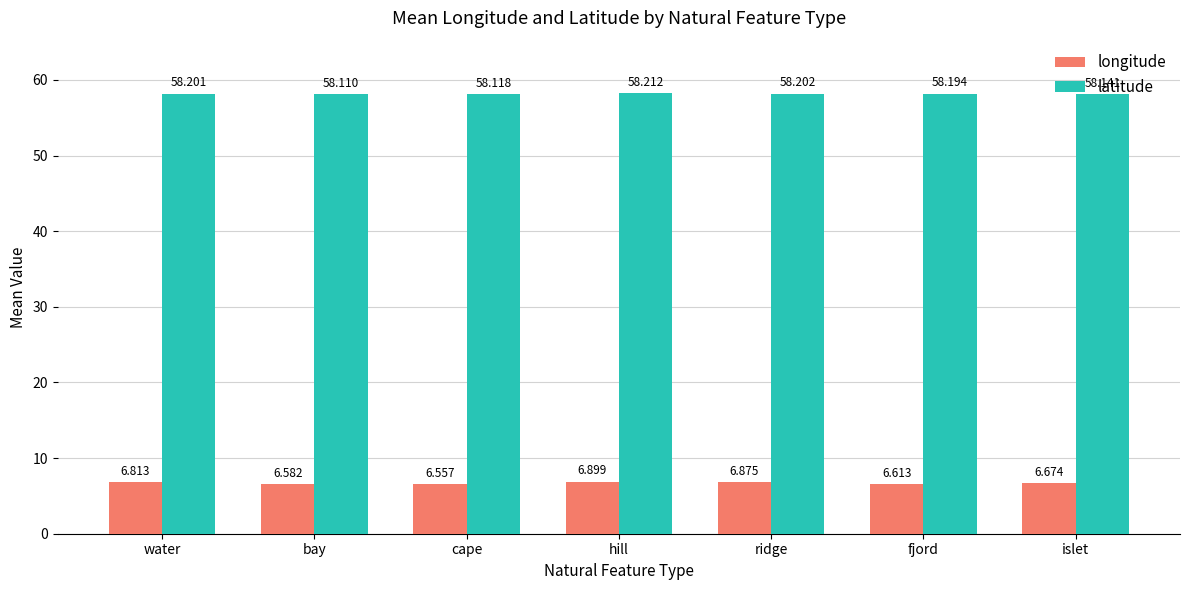

Which series has the widest spread of values?

longitude